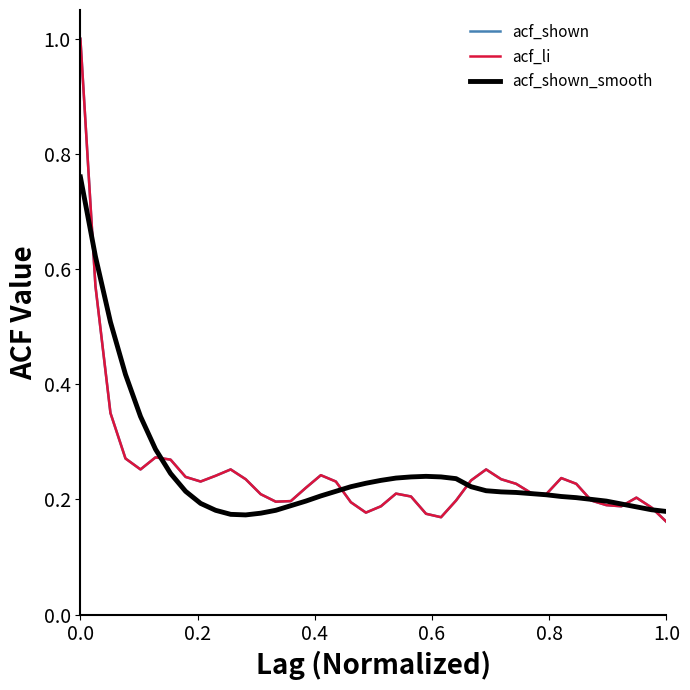

Is this an area chart (filled region under the line)?

No